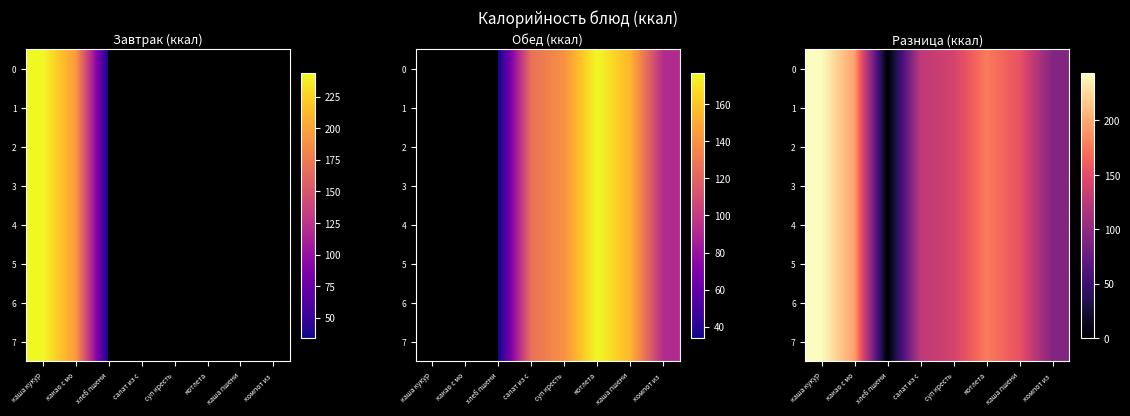

What is the average value of the 3 series?

141